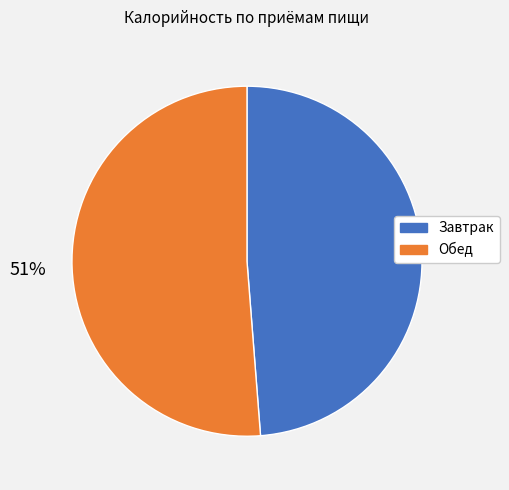

What is the ratio of the value at Завтрак to the value at Обед?

1.0